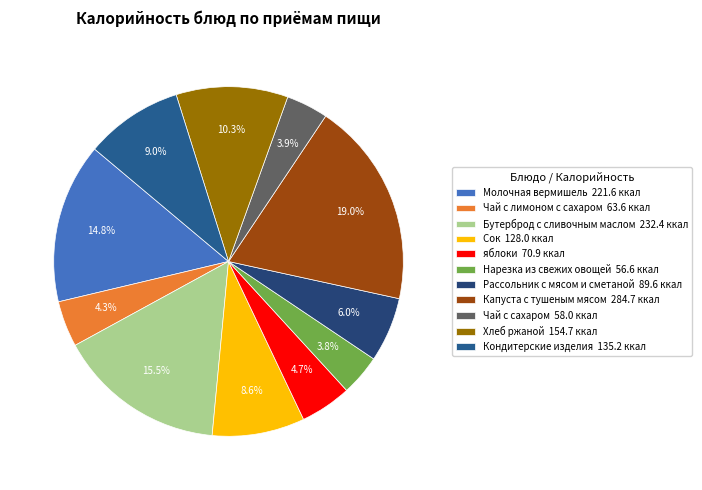

Between Чай с сахаром and Бутерброд с сливочным маслом, which is larger?

Бутерброд с сливочным маслом